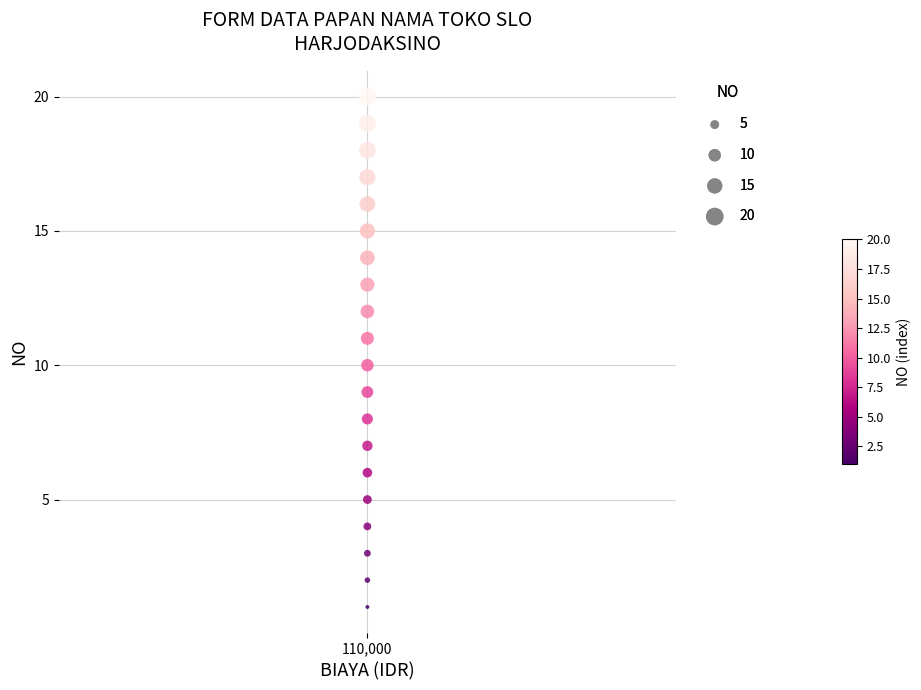

What is the range of Y values (max minus min)?

19